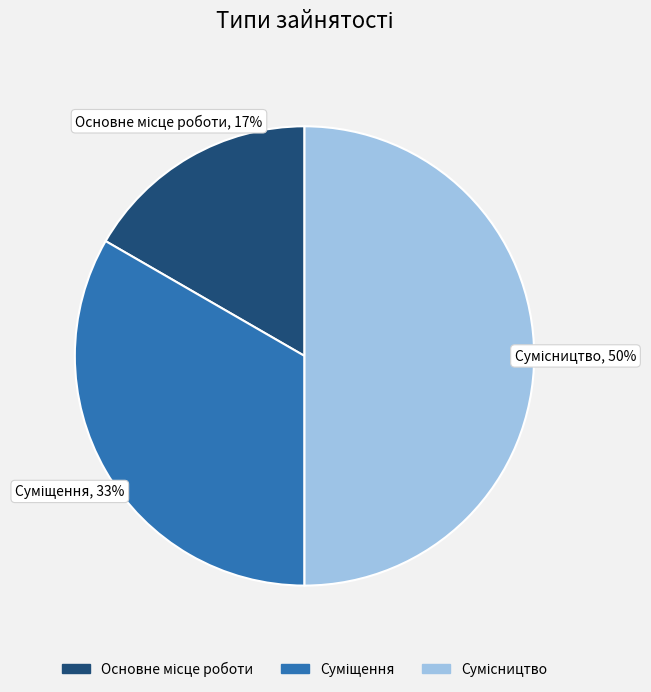

To the nearest percent, what is the difference between the largest and smallest slice percentages?

33%